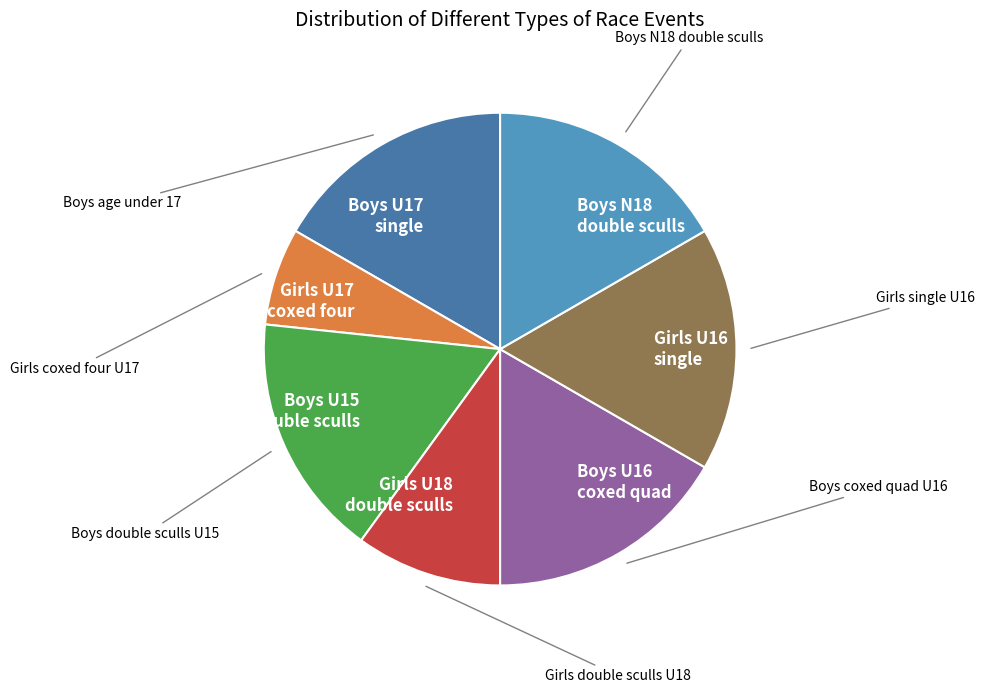

Approximately how many times larger is the value at Boys U15 double sculls compared to Boys U16 coxed quad?

1.0